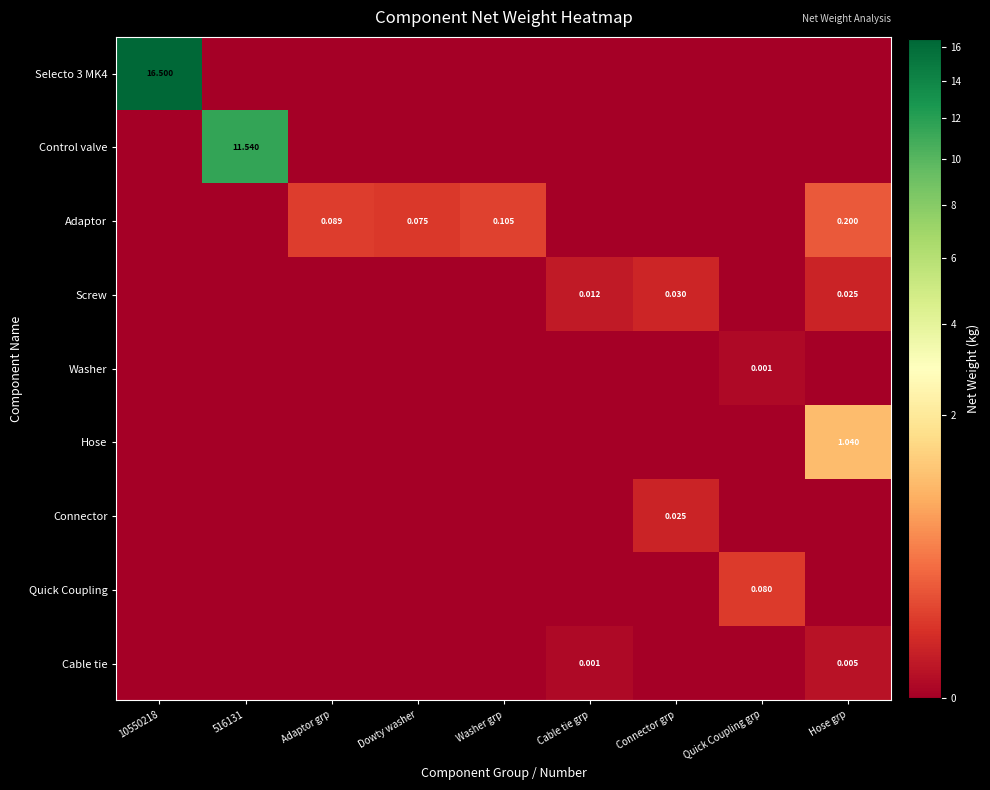

At Connector grp, list the series in order from largest to smallest.

Screw, Connector, Selecto 3 MK4, Control valve, Adaptor, Washer, Hose, Quick Coupling, Cable tie